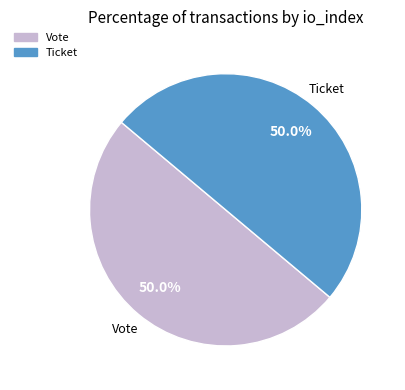

Rank the categories by value from lowest to highest.

Ticket (io_index=0), Vote (io_index=1)